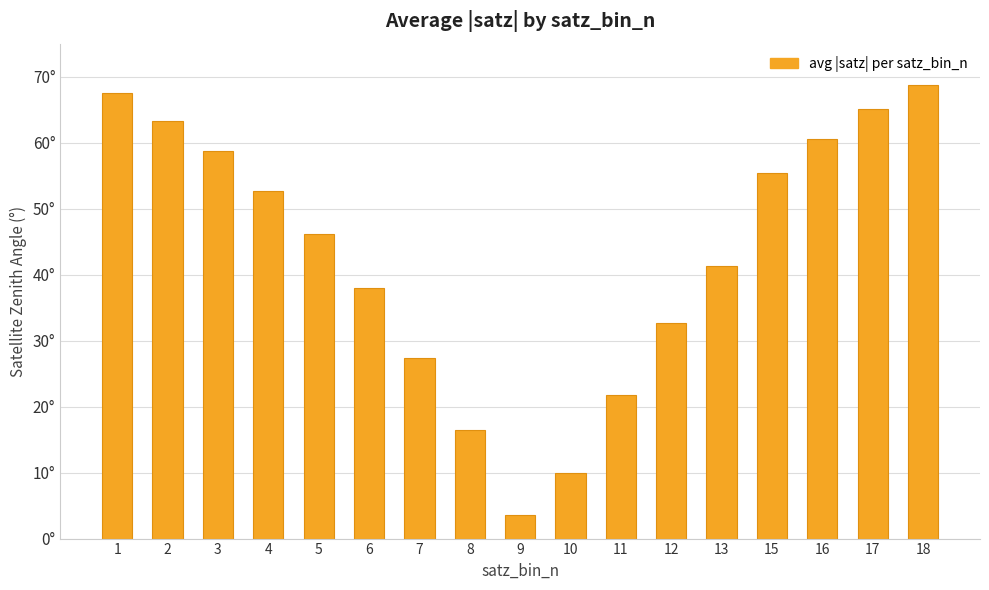

Does the chart contain stacked bars?

No